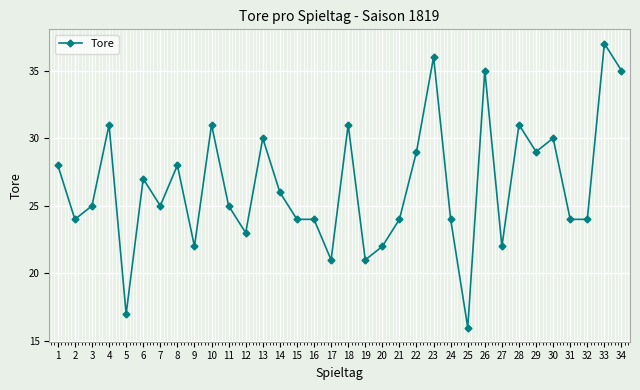

Between 6 and 21, which is larger?

6